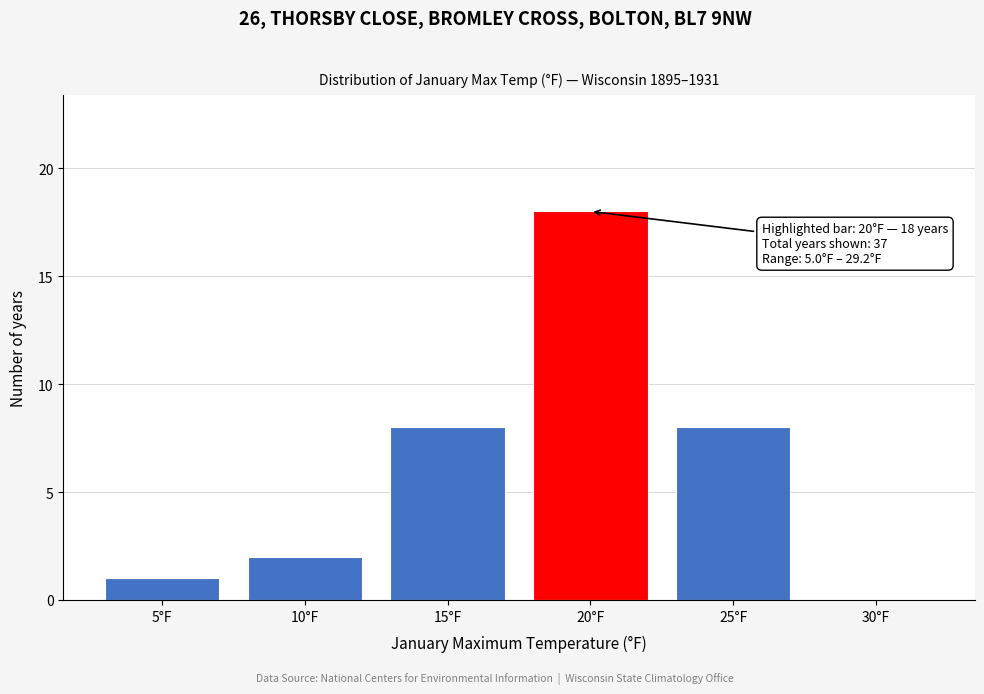

Reading left to right, list all the values displayed in this chart.

5°F=1	10°F=2	15°F=8	20°F=18	25°F=8	30°F=0